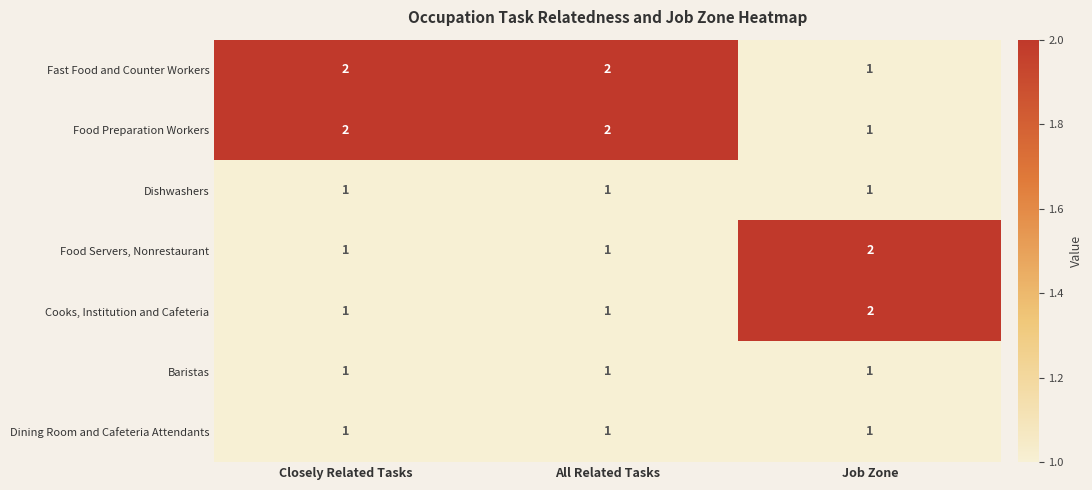

The Fast Food and Counter Workers series shows 2 at All Related Tasks. True or false?

True